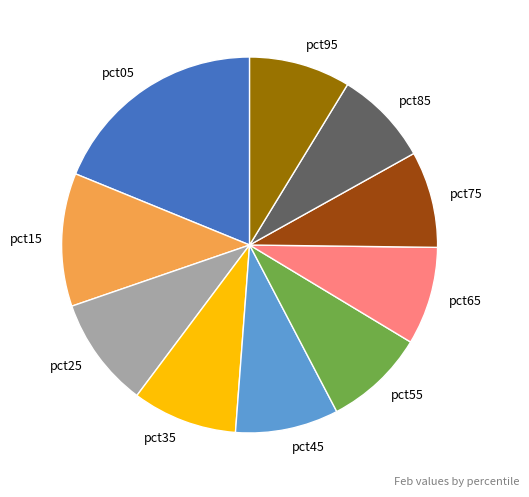

What is the ratio of the value at pct65 to the value at pct35?

0.9